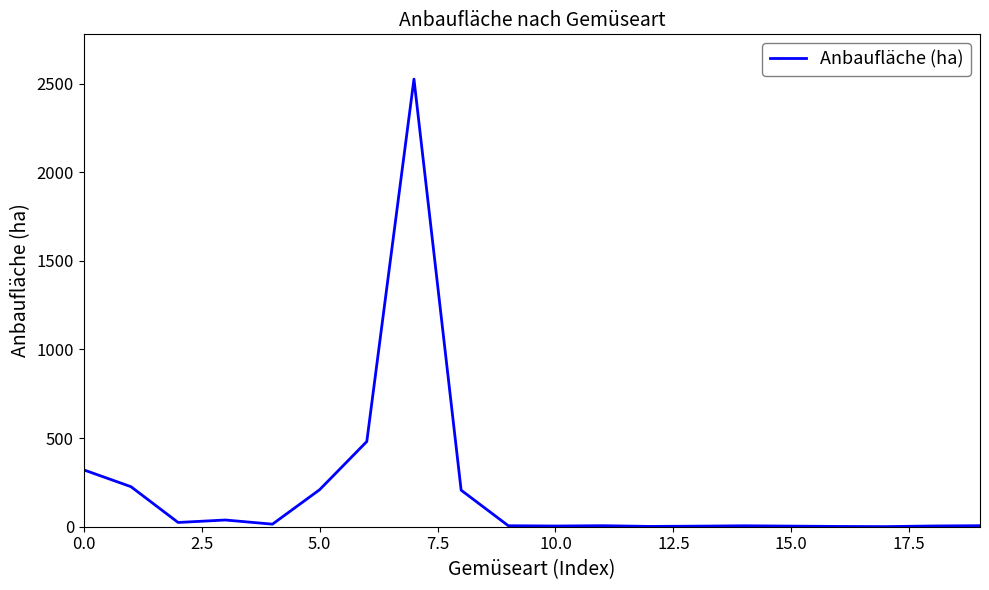

What is the difference between the maximum and minimum values?

2524.5